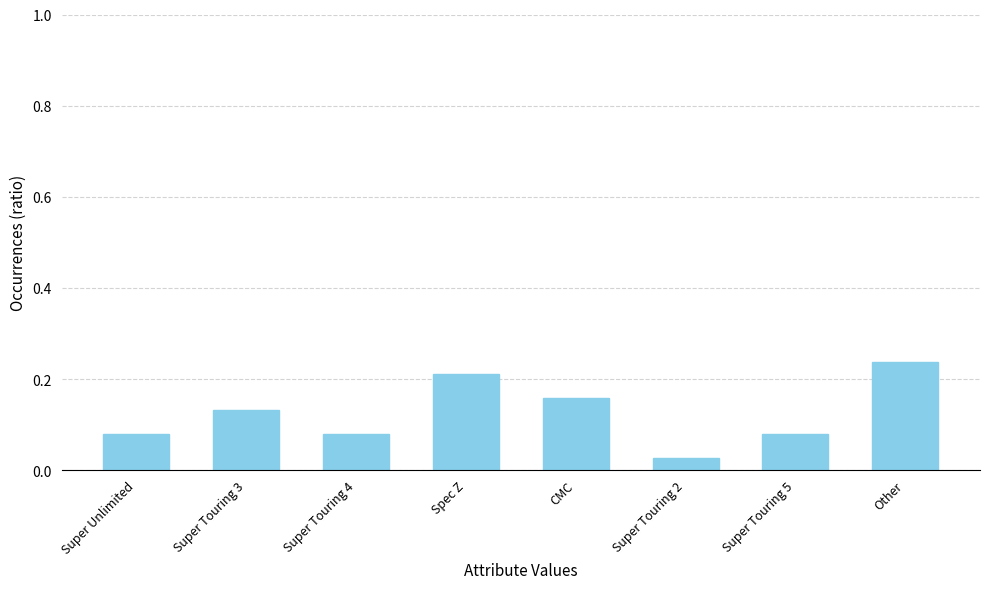

Which category has the lowest value across all series?

Super Touring 2